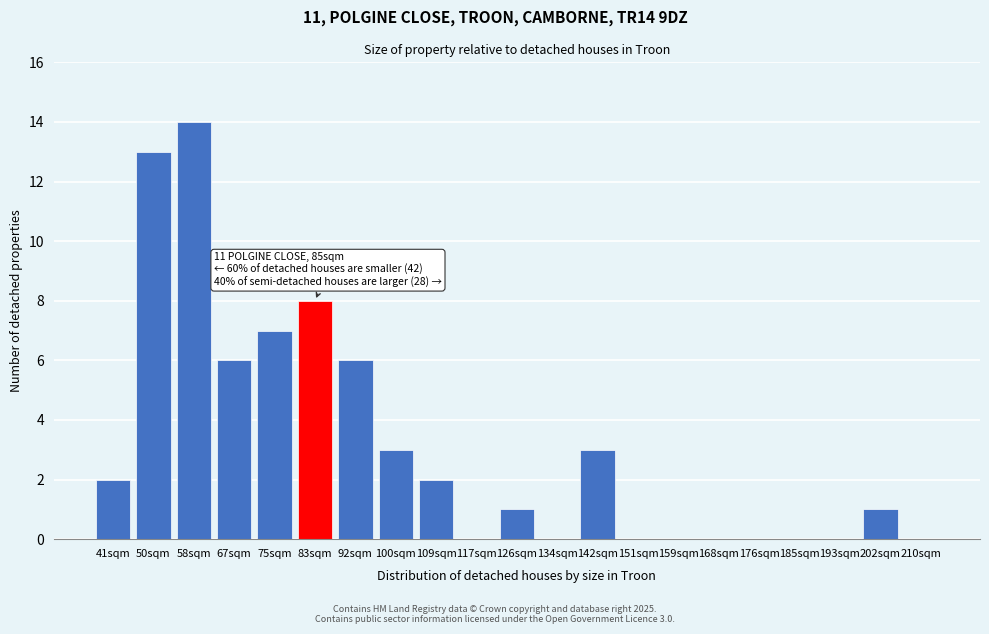

Reading left to right, list all the values displayed in this chart.

41sqm=2	50sqm=13	58sqm=14	67sqm=6	75sqm=7	83sqm=8	92sqm=6	100sqm=3	109sqm=2	117sqm=0	126sqm=1	134sqm=0	142sqm=3	151sqm=0	159sqm=0	168sqm=0	176sqm=0	185sqm=0	193sqm=0	202sqm=1	210sqm=0